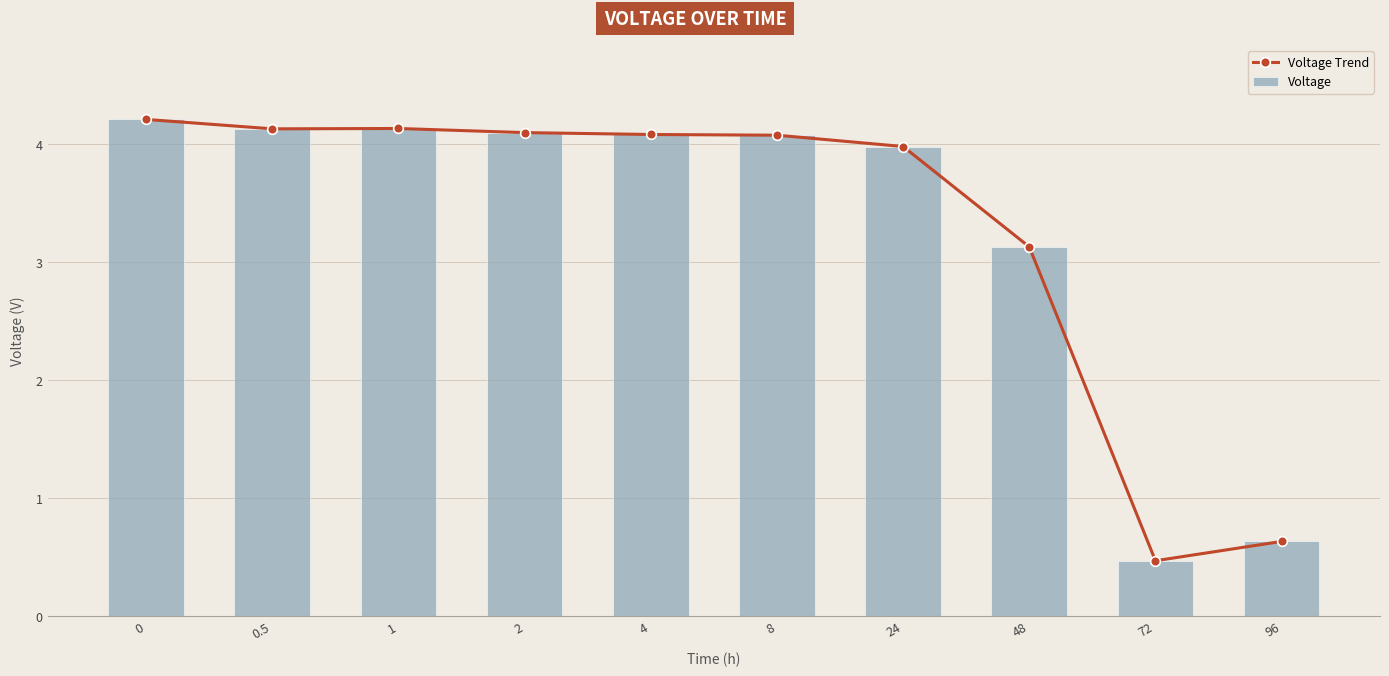

True or false: Voltage has a value of 4.2 at 0.

True